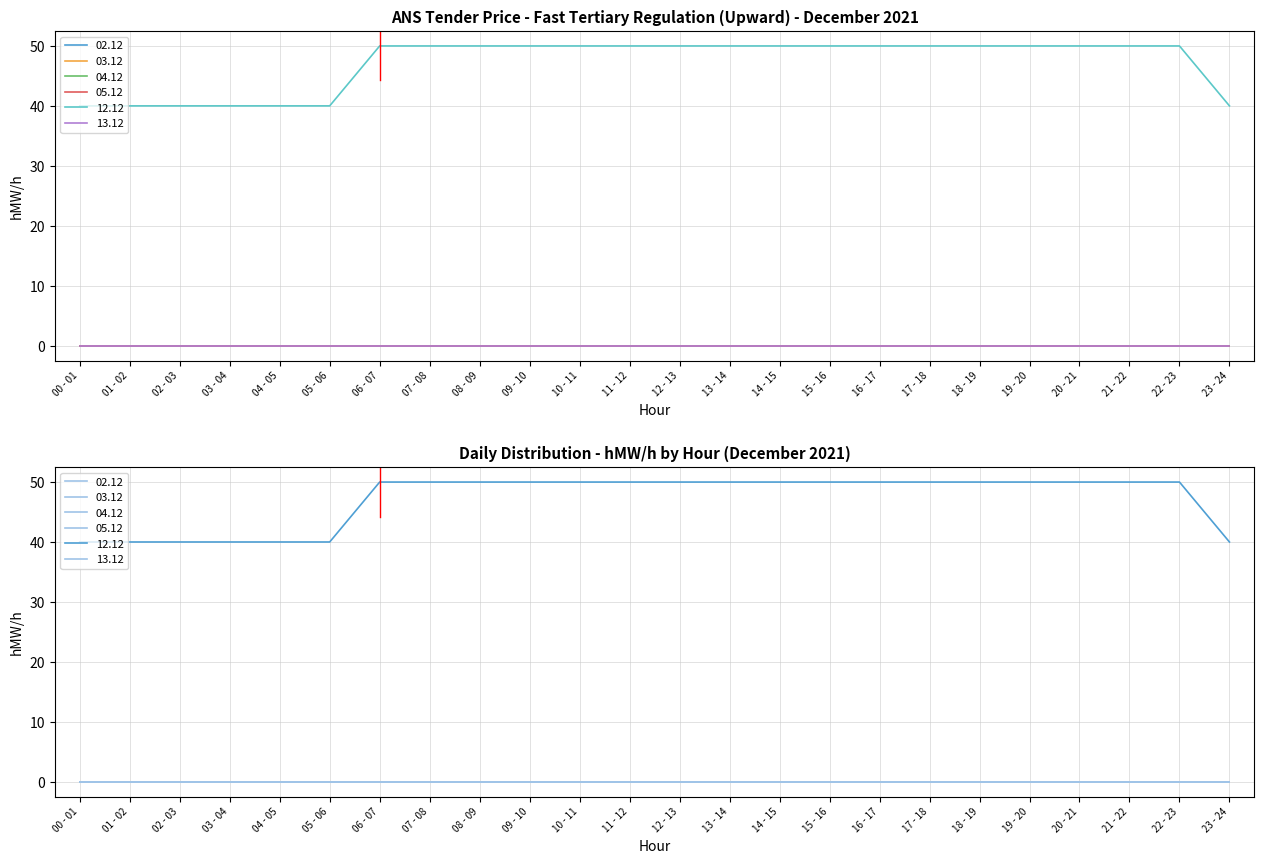

Does the chart display data point markers on the line(s)?

No